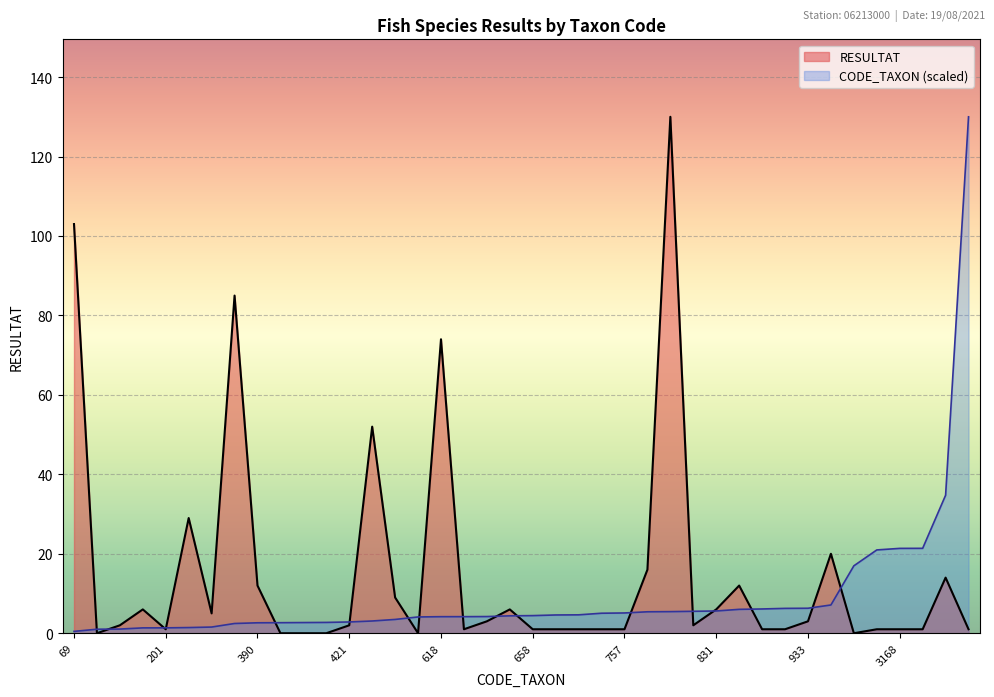

What is the value of the CODE_TAXON point at the 2nd from the left?

1.0